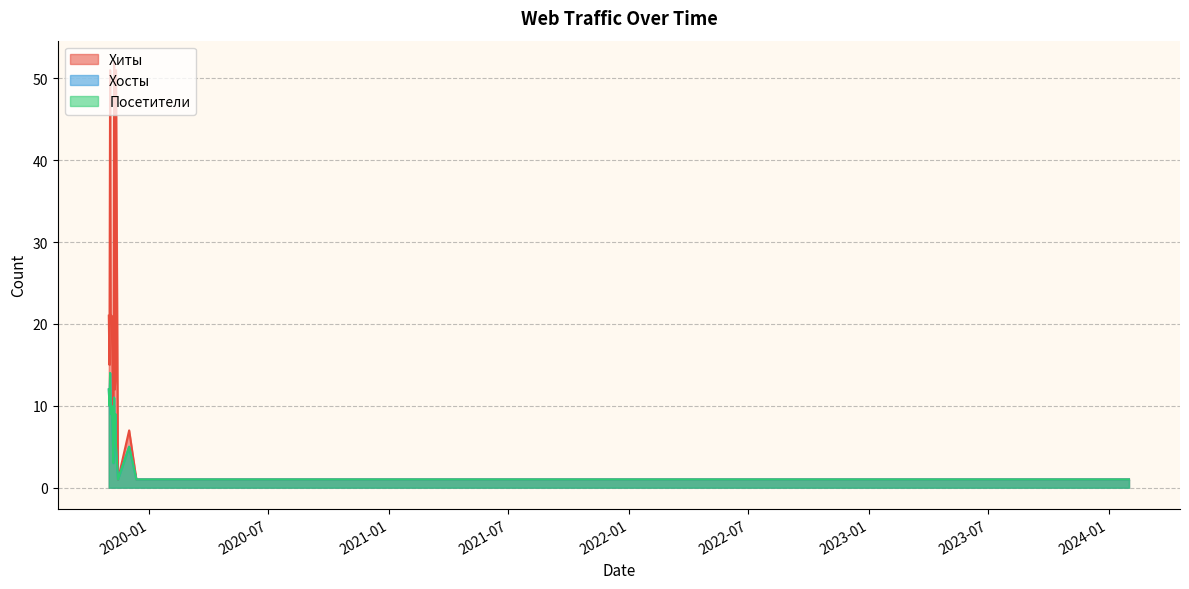

What is the label of the 17th point from the right?

2020-12-05